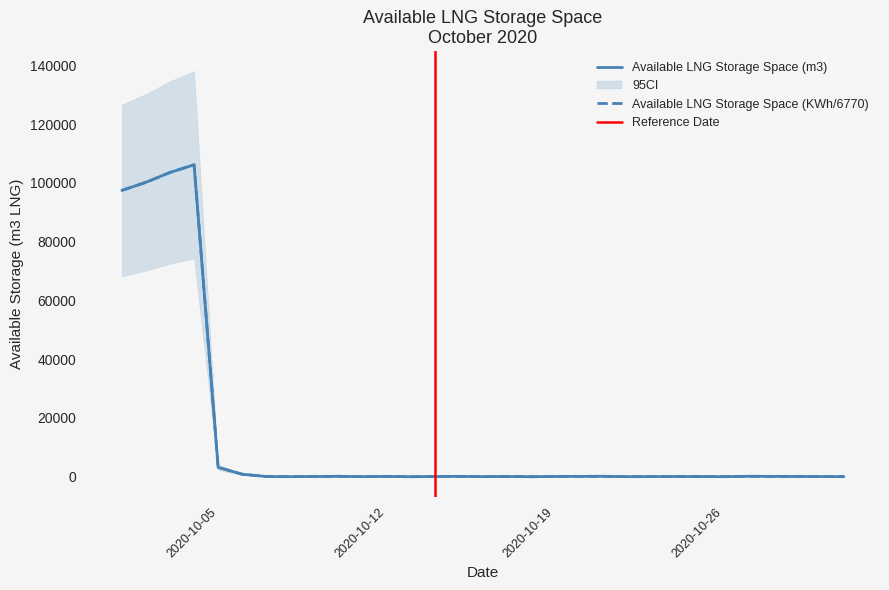

What is the sum of the Available LNG Storage Space (KWh) values at 2020-10-31 and 2020-10-22?

40.4